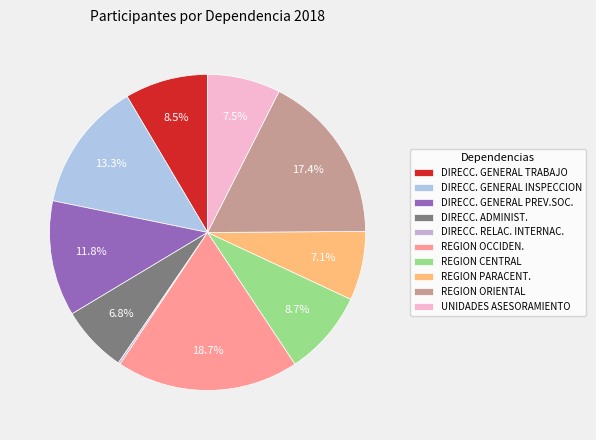

True or false: DIRECC. RELAC. INTERNAC. accounts for 0% of the total.

True